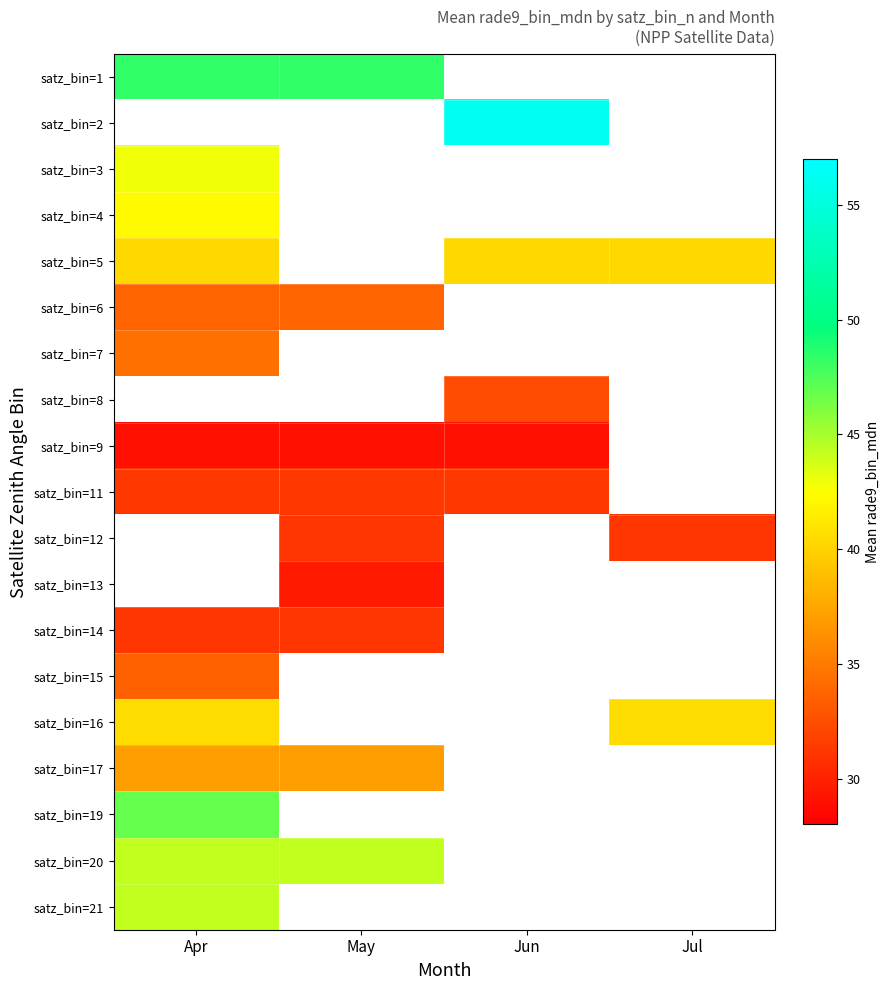

Between Jul and Apr, which is larger?

Apr